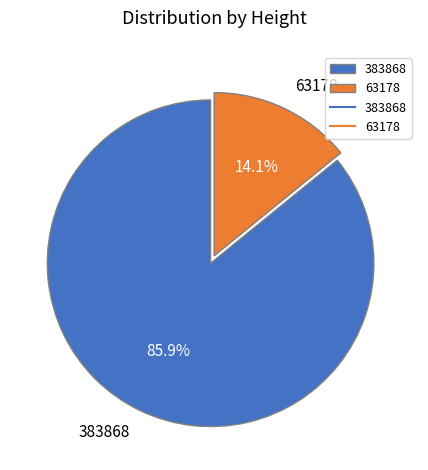

How many segments does this pie chart have?

2